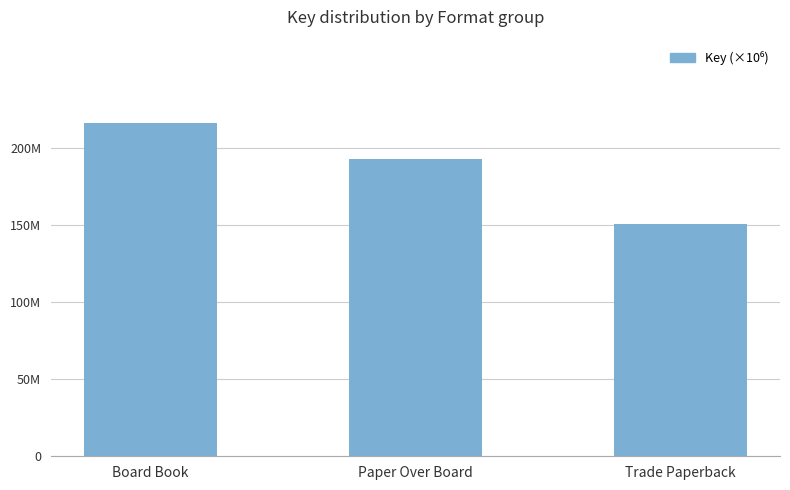

Are the bars horizontal?

No